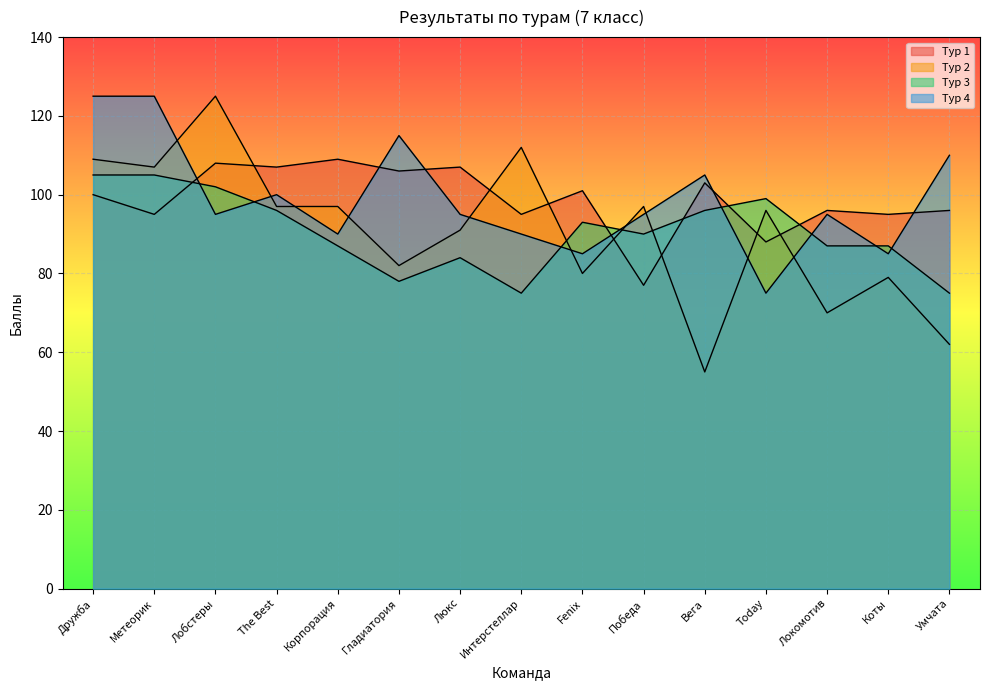

At which category is the sum across all series the highest?

Дружба